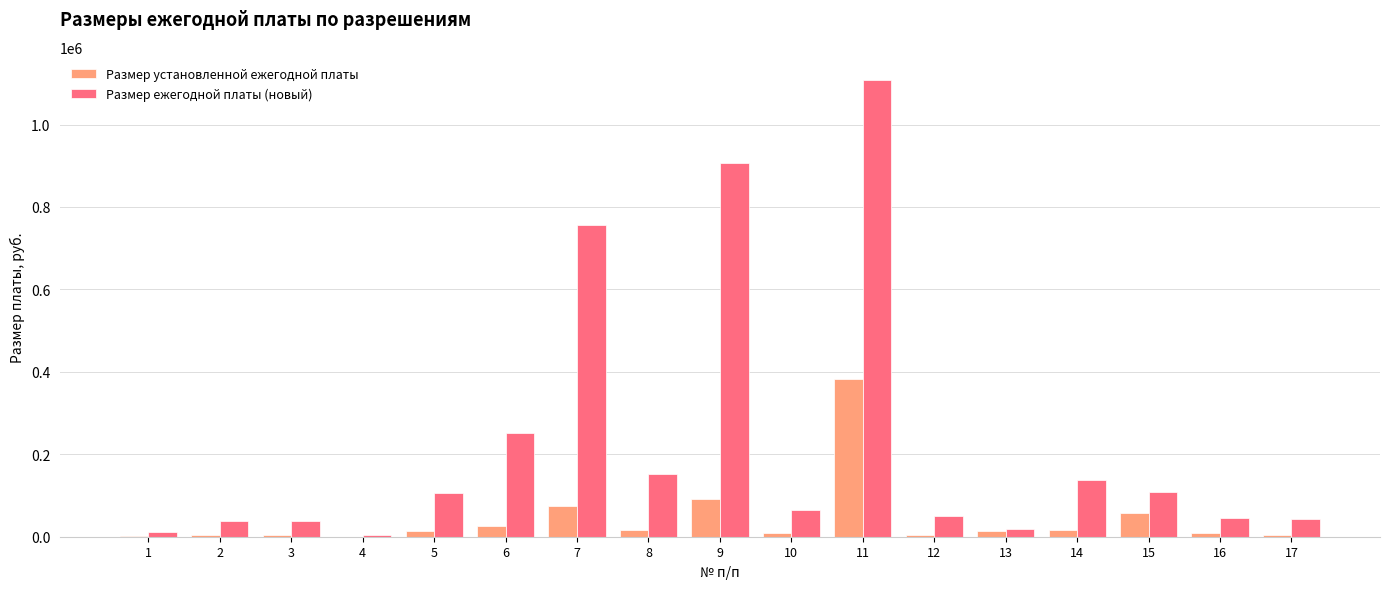

What is the greatest value displayed?

1108800